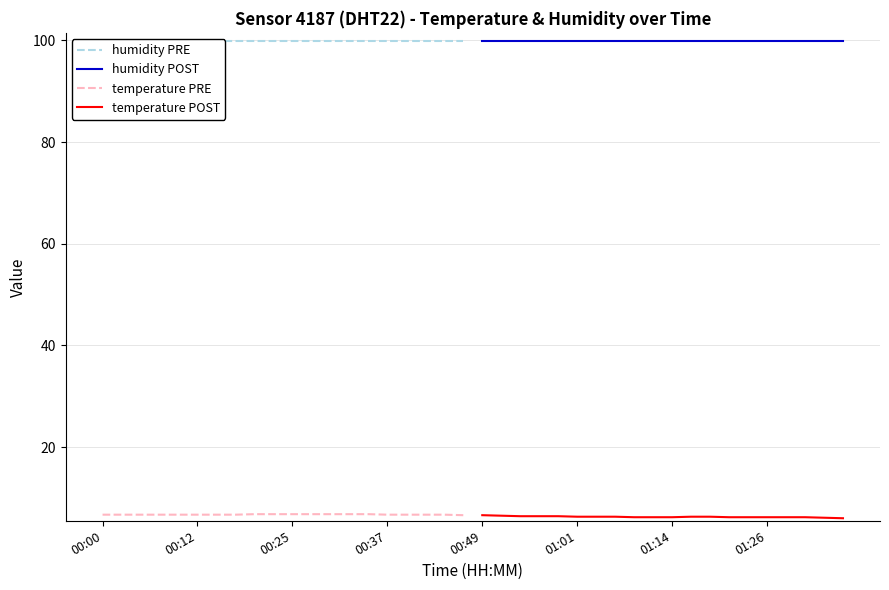

How many lines are shown in the chart?

4